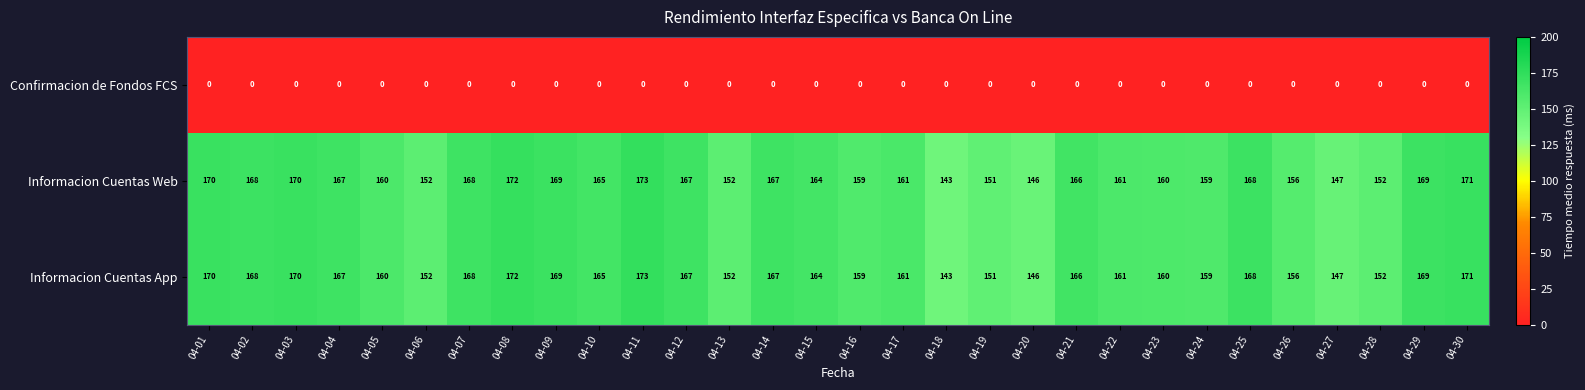

What is the spread (max minus min) of values at 04-10?

165